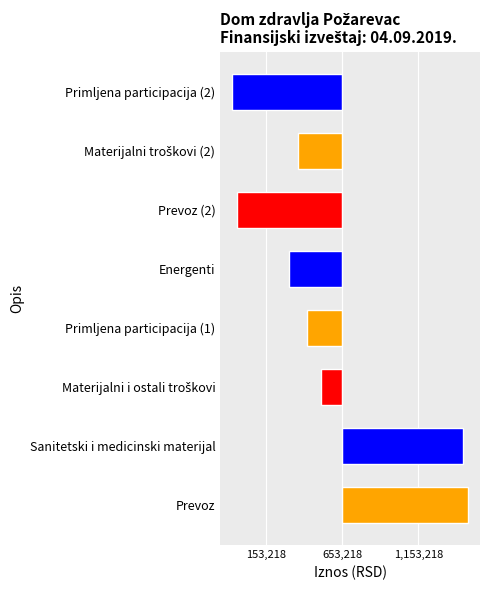

What is the difference between the values at Materijalni i ostali troškovi and Energenti?

412762.9